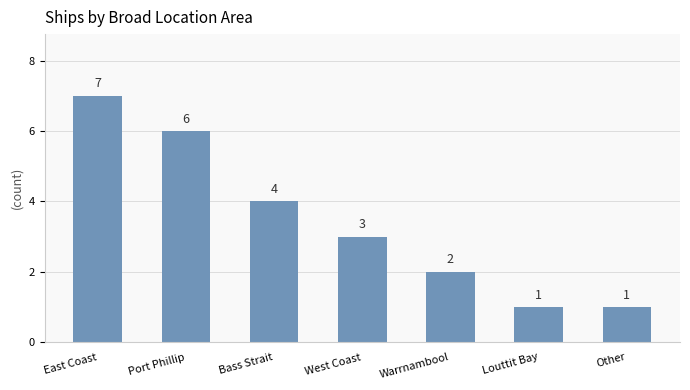

What is the difference between the maximum and minimum values?

6